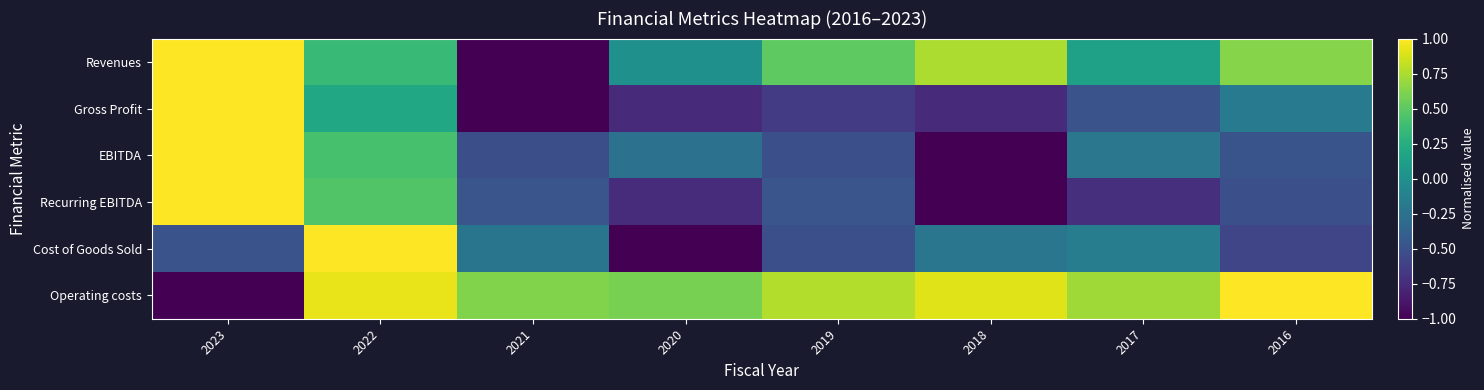

Which series has the largest total across all categories?

Operating costs